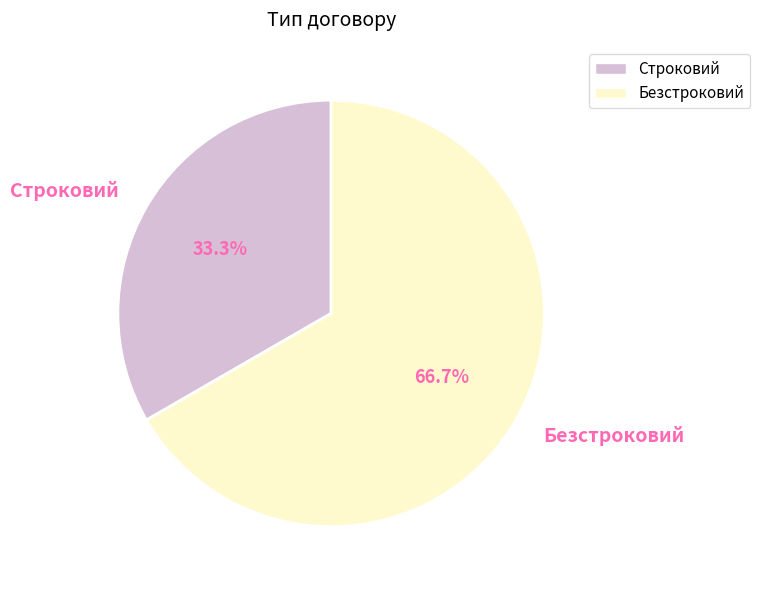

What is the majority slice?

Безстроковий